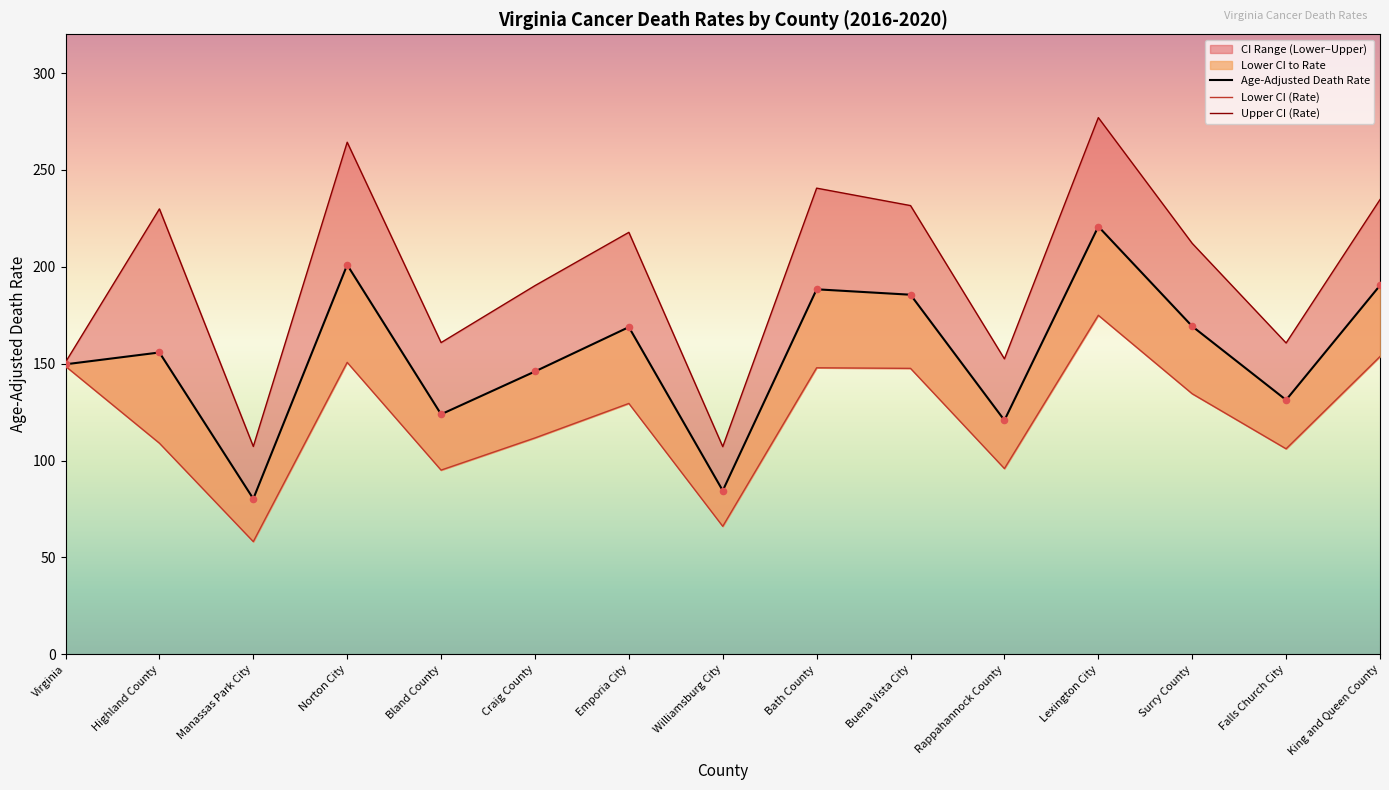

What is the total value across all series at King and Queen County?

578.8